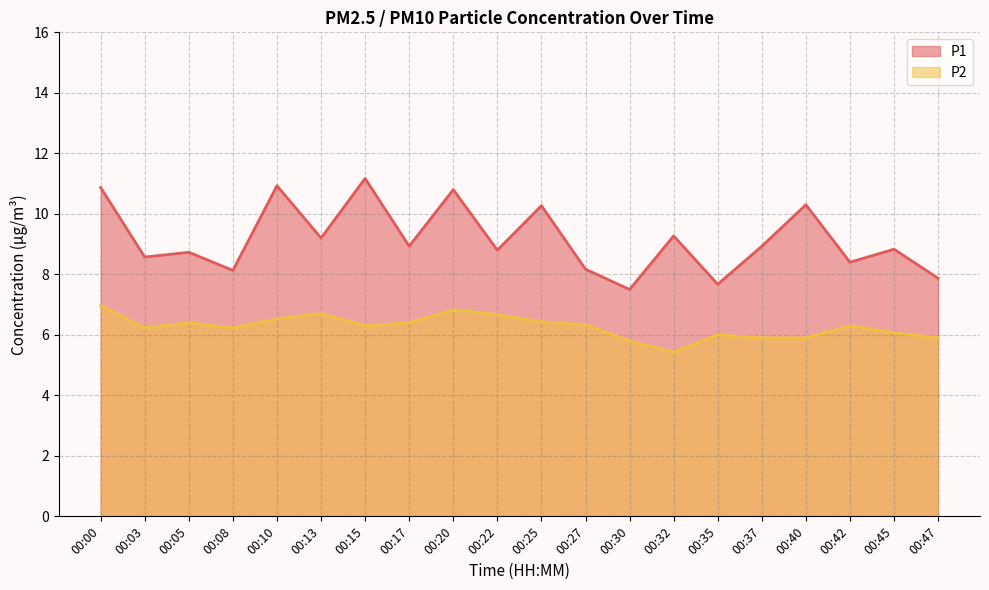

What is the value of the P1 point at the 9th from the left?

10.8